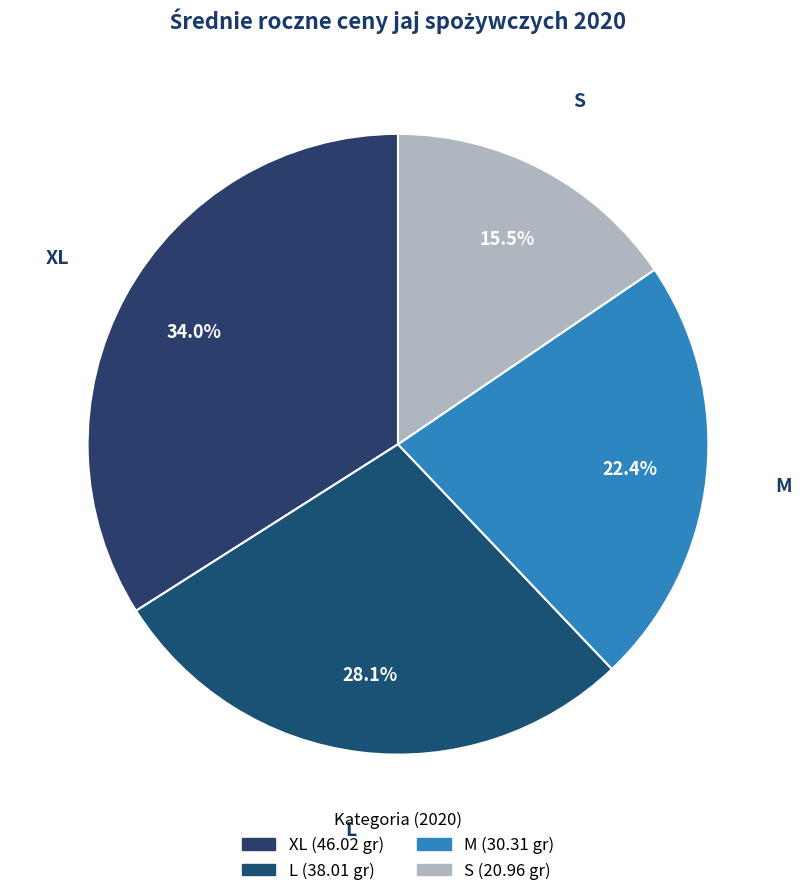

Between M and XL, which is larger?

XL